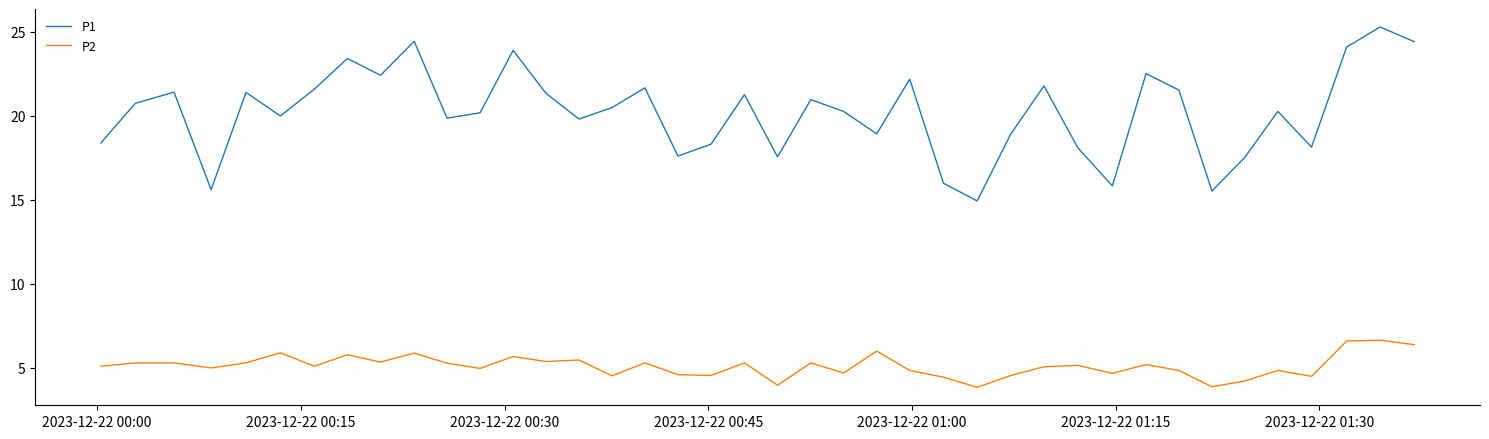

What is the maximum value for P1?

25.3